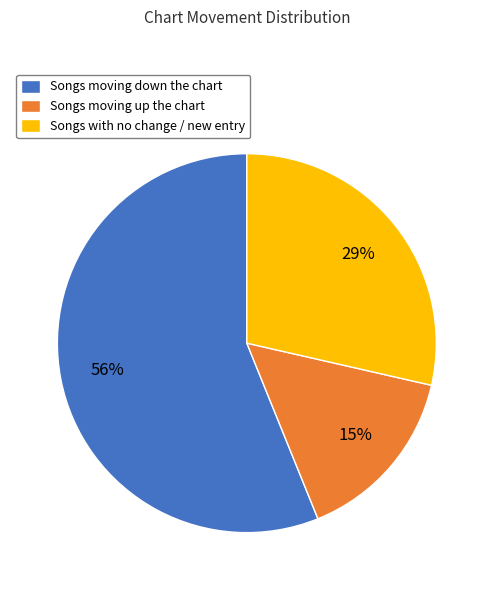

How many slices are in this pie chart?

3